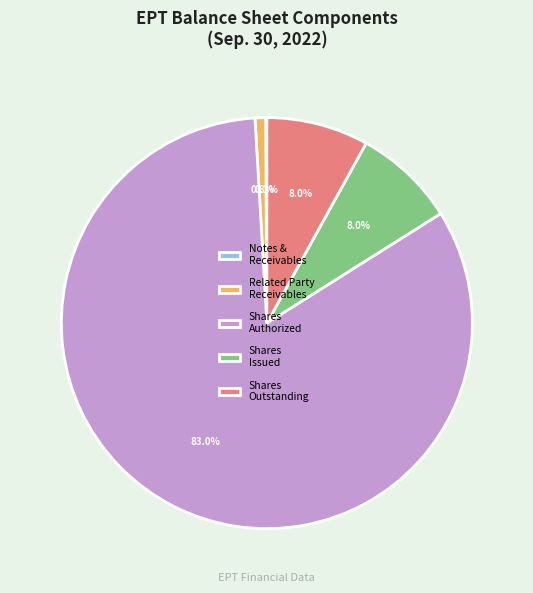

Which slice is the largest?

Shares Authorized